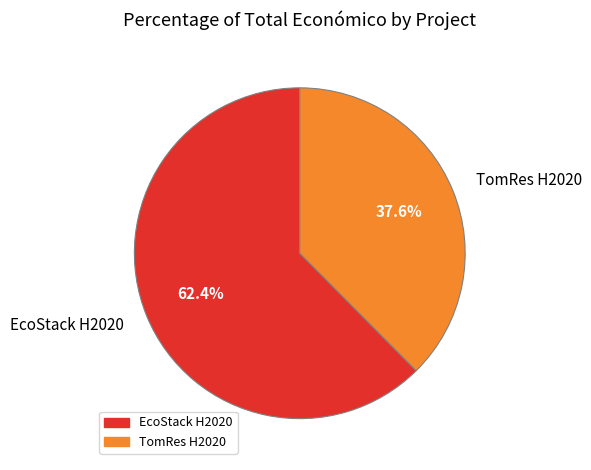

True or false: EcoStack H2020 accounts for 70% of the total.

False